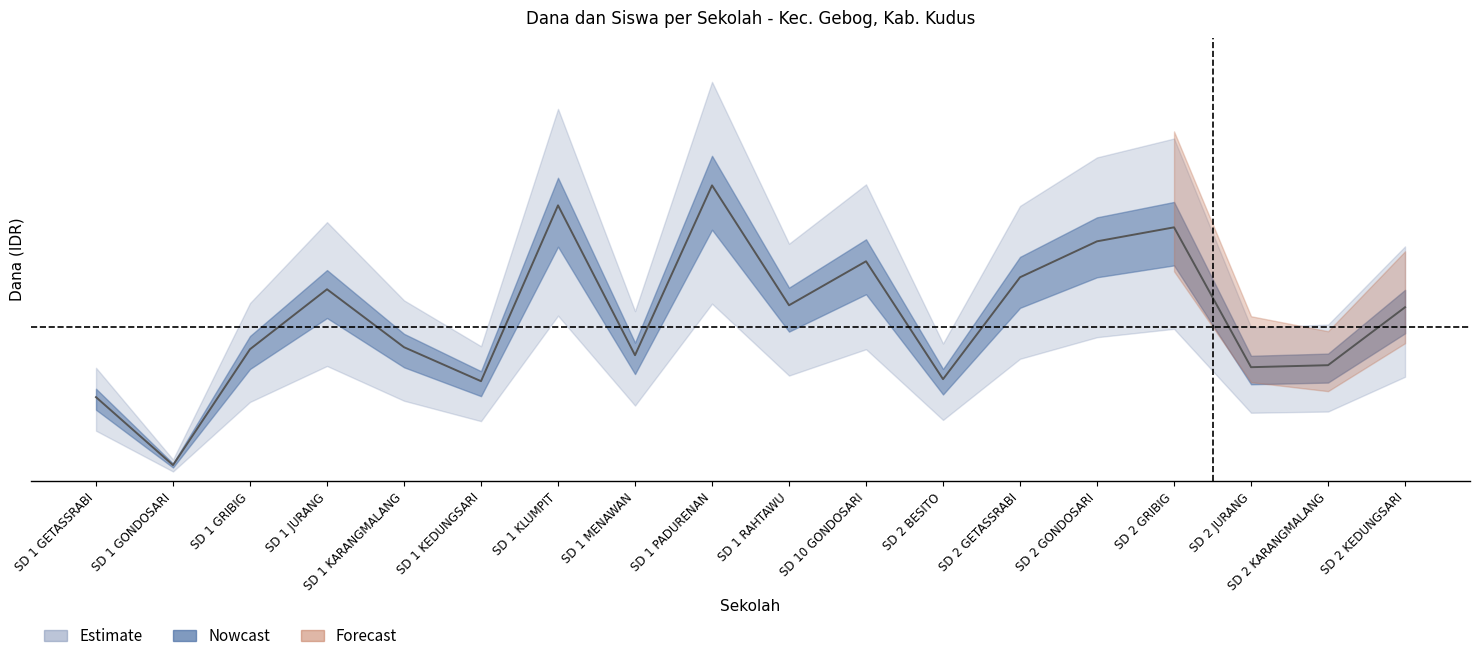

What is the approximate value of Dana Disalurkan at SD 2 JURANG?

12825000